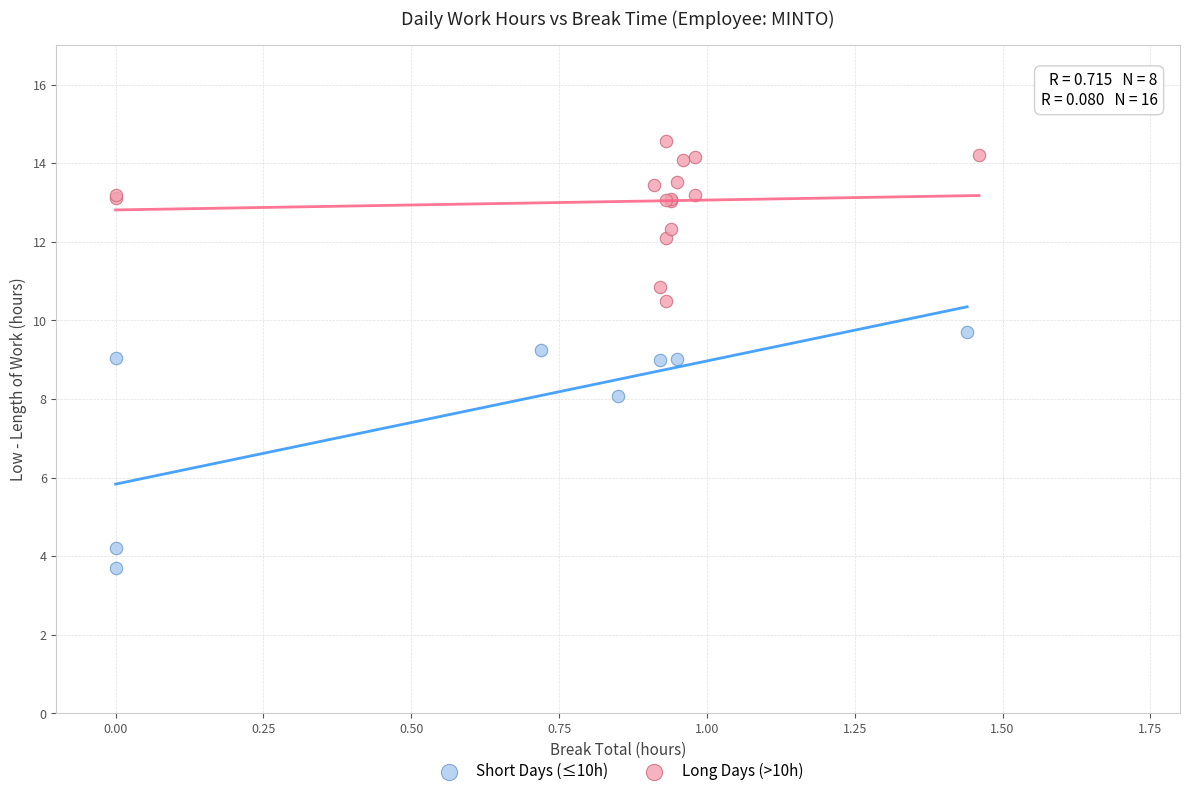

Which series reaches the maximum Y coordinate?

Long Days (>10h)